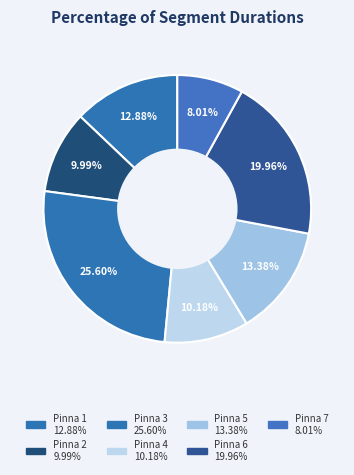

How many segments does this pie chart have?

7